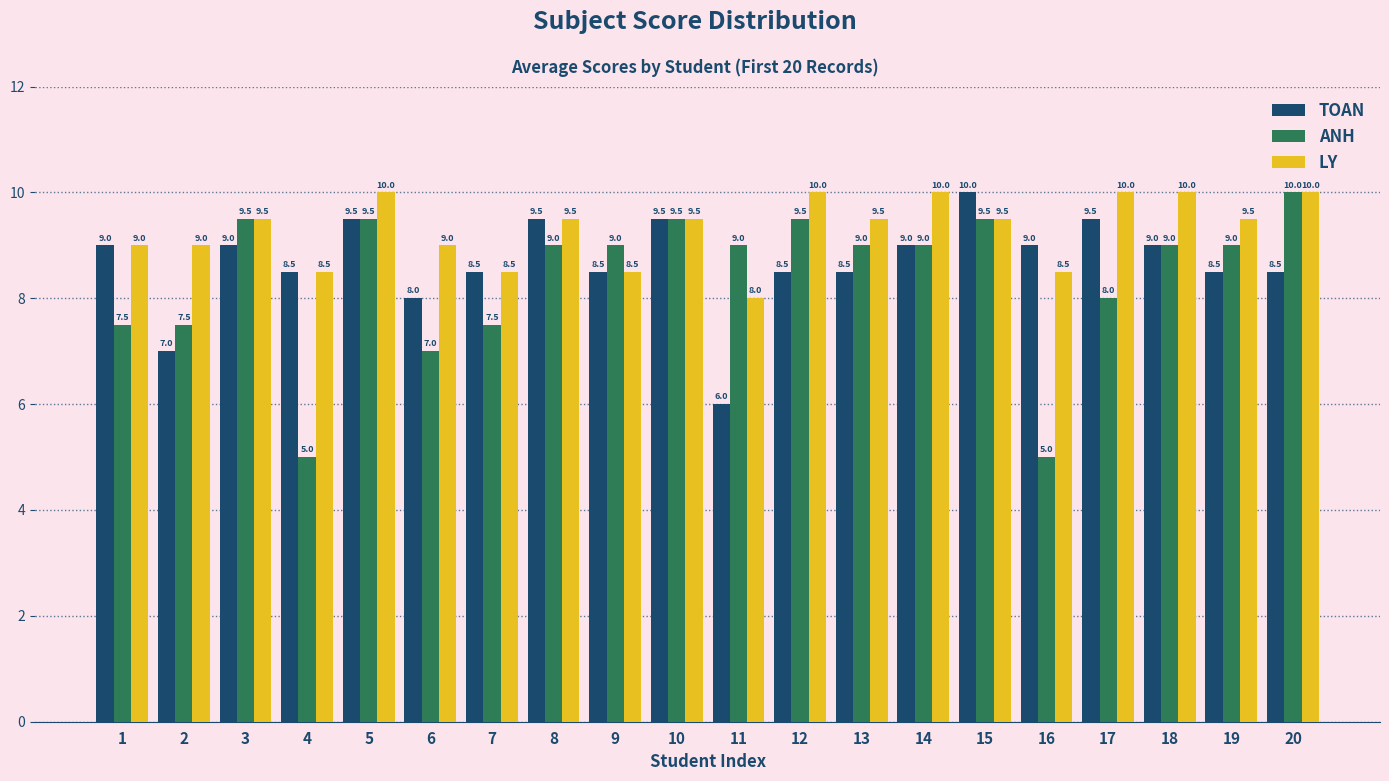

How many bars are there in total?

60